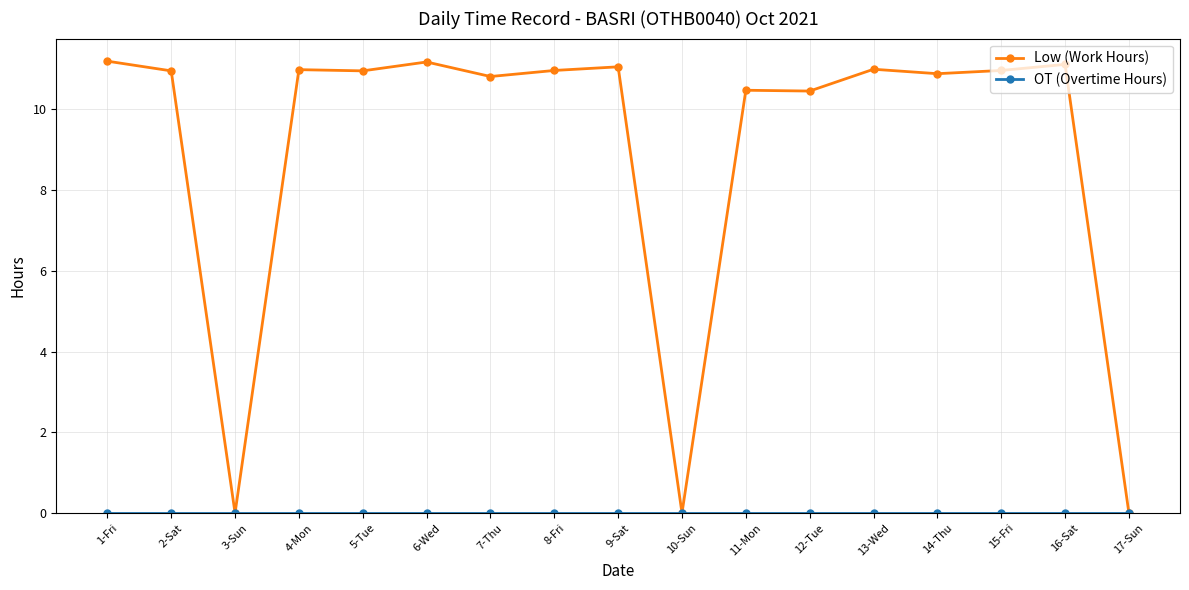

Which series has the largest total across all categories?

Low (Work Hours)